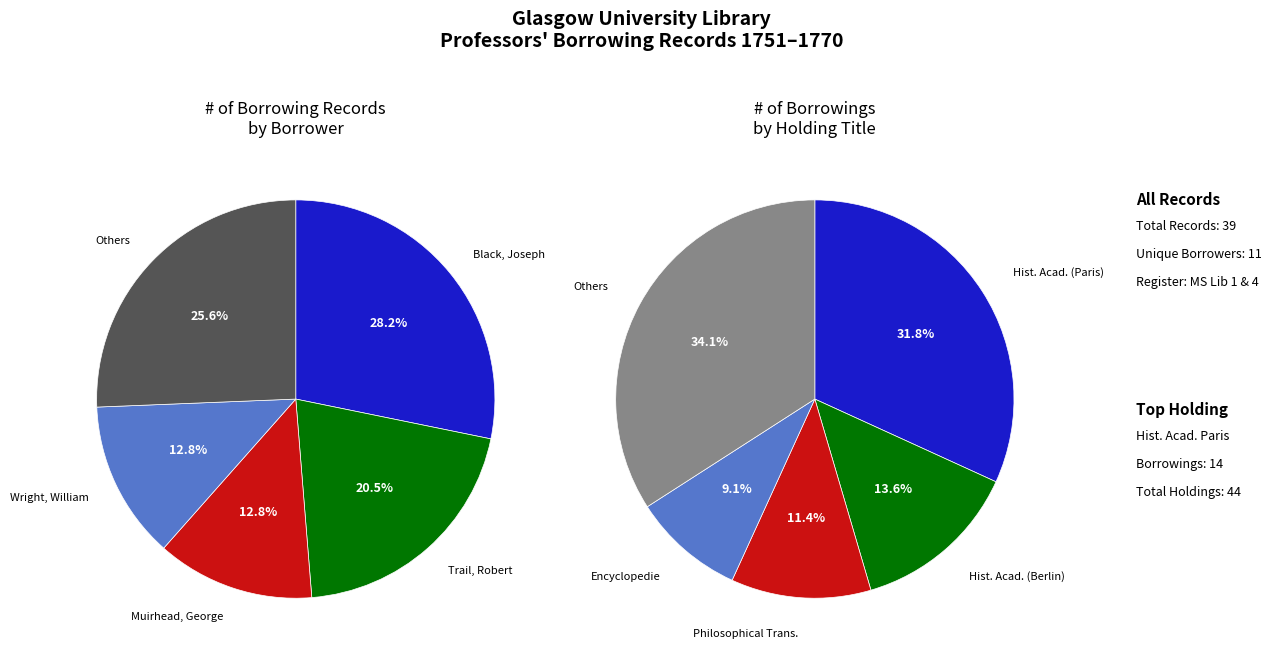

Is there any slice that represents more than half of the pie?

No